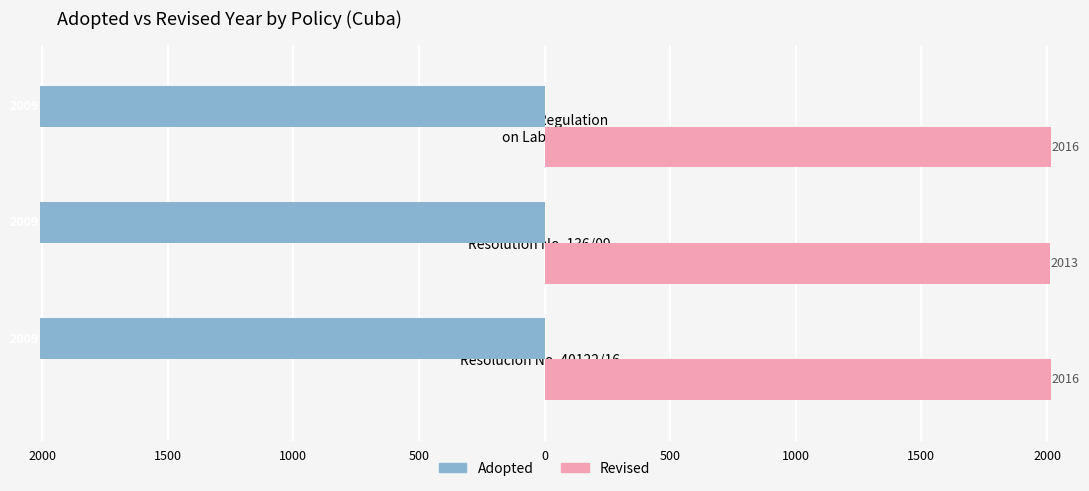

What is the maximum value shown in the chart?

2016.0